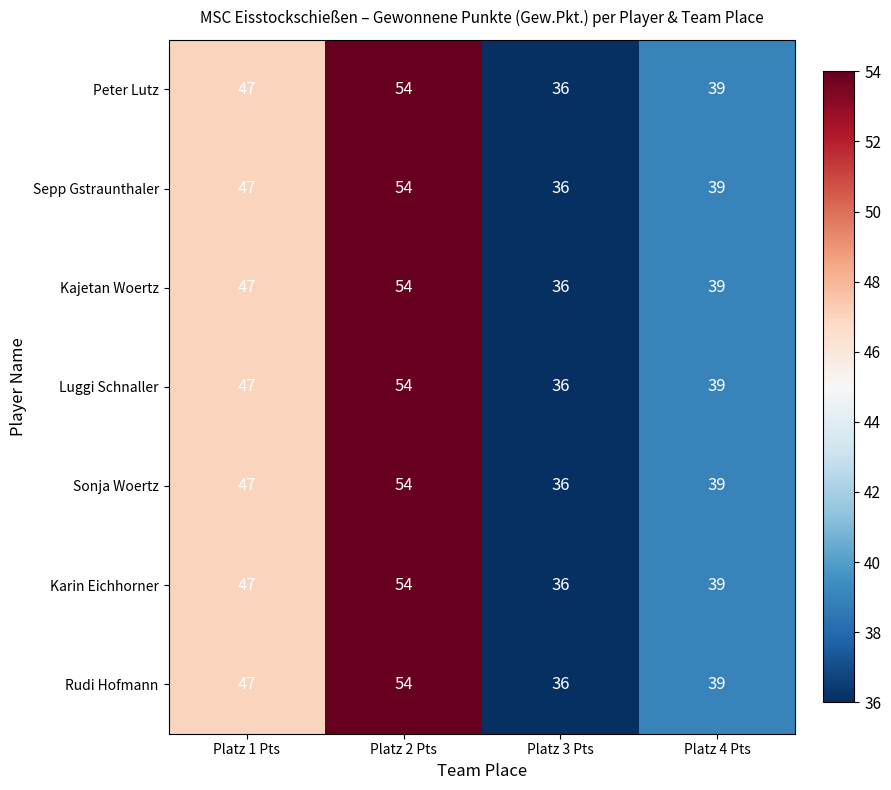

At which label is Sepp Gstraunthaler closest to 45?

Platz 1 Pts